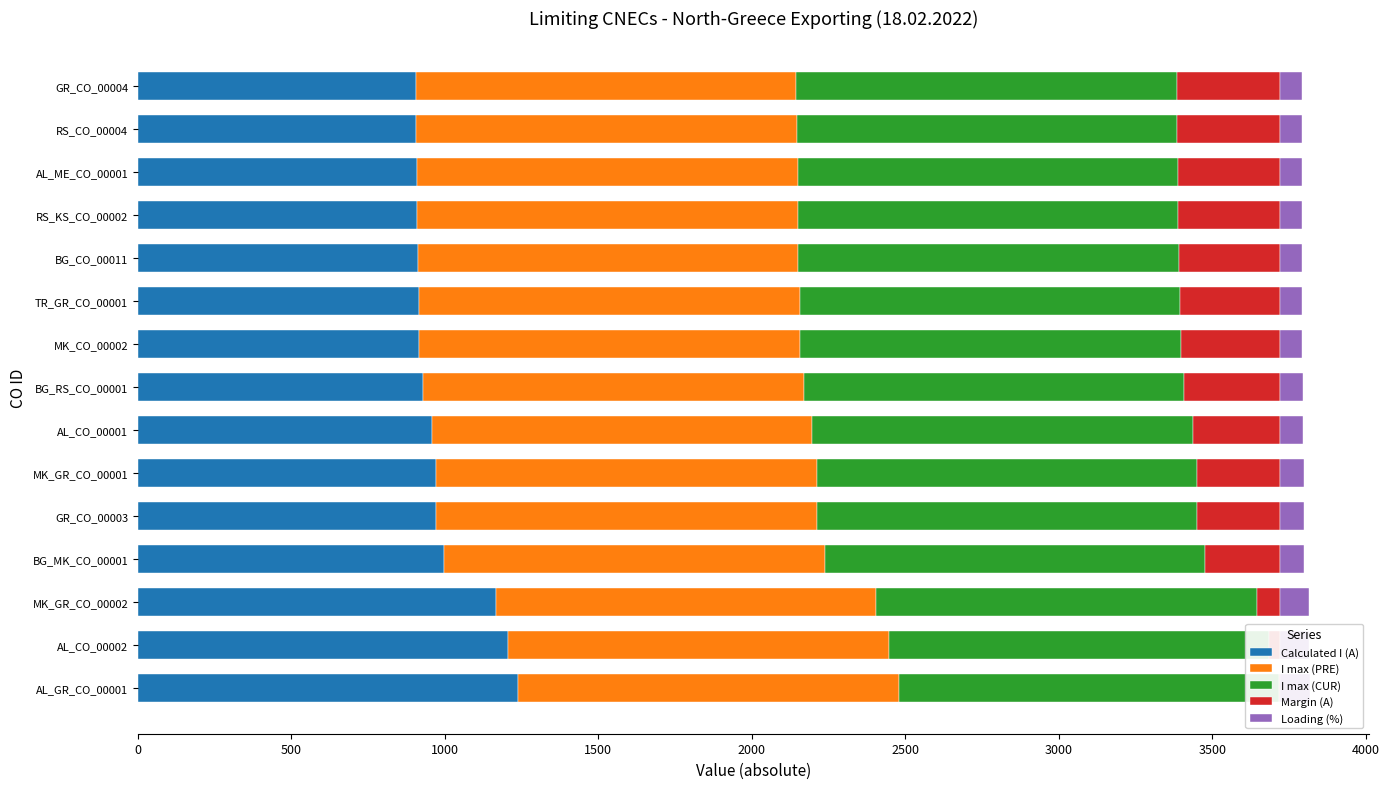

What is the greatest value displayed?

1238.0